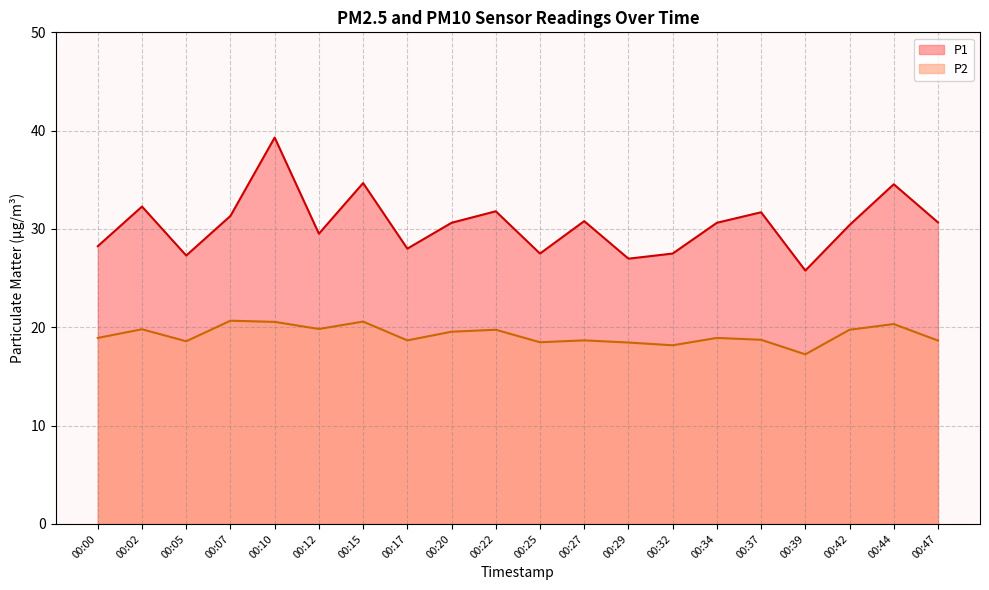

Rank the categories by P2 value from highest to lowest.

00:07, 00:15, 00:10, 00:44, 00:12, 00:02, 00:22, 00:42, 00:20, 00:00, 00:34, 00:37, 00:17, 00:27, 00:47, 00:05, 00:25, 00:29, 00:32, 00:39